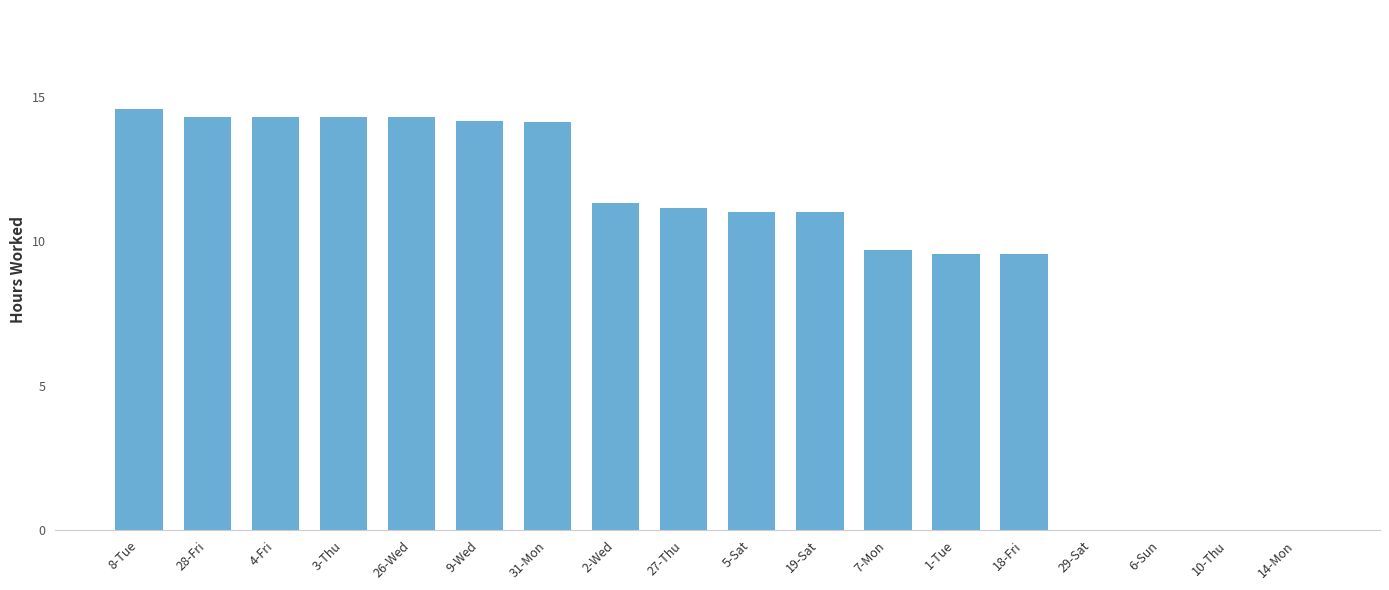

What is the greatest value displayed?

14.6